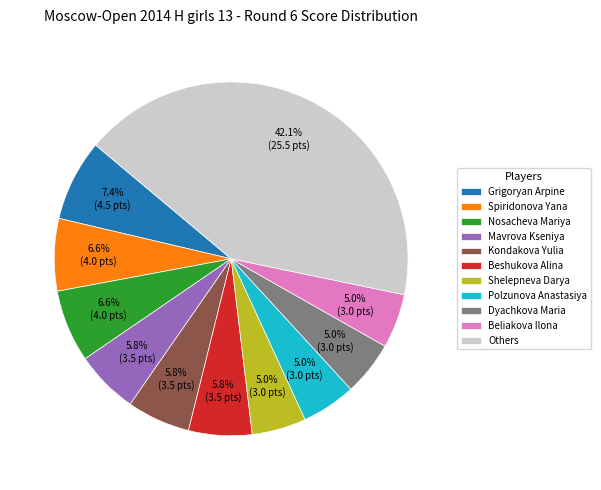

Does Mavrova Kseniya account for over 50% of the chart?

No